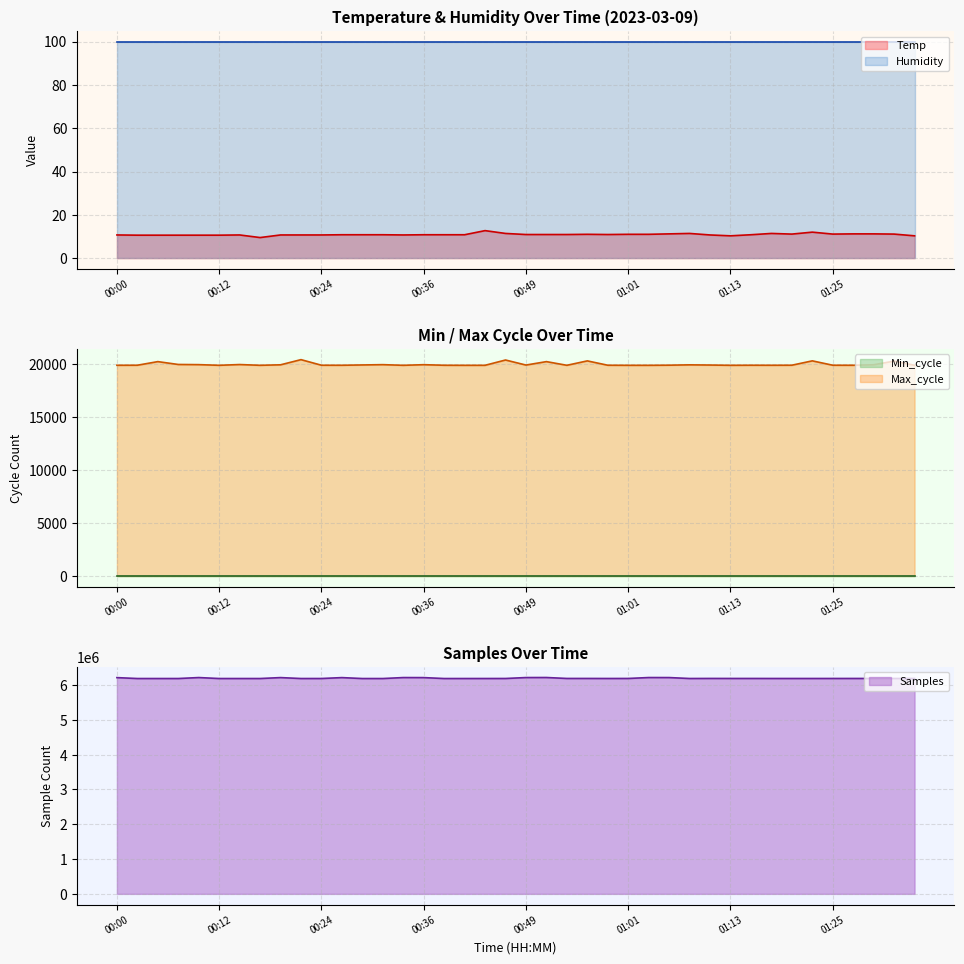

Which has a higher value, 01:25 or 01:13?

01:25